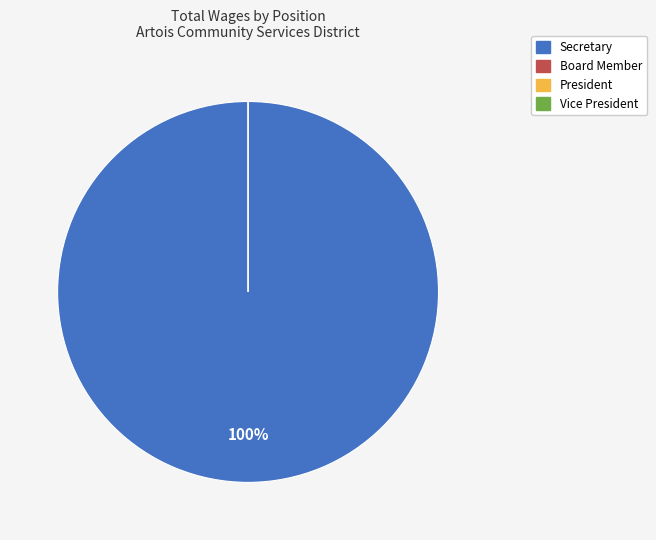

Count the number of slices in the pie.

6